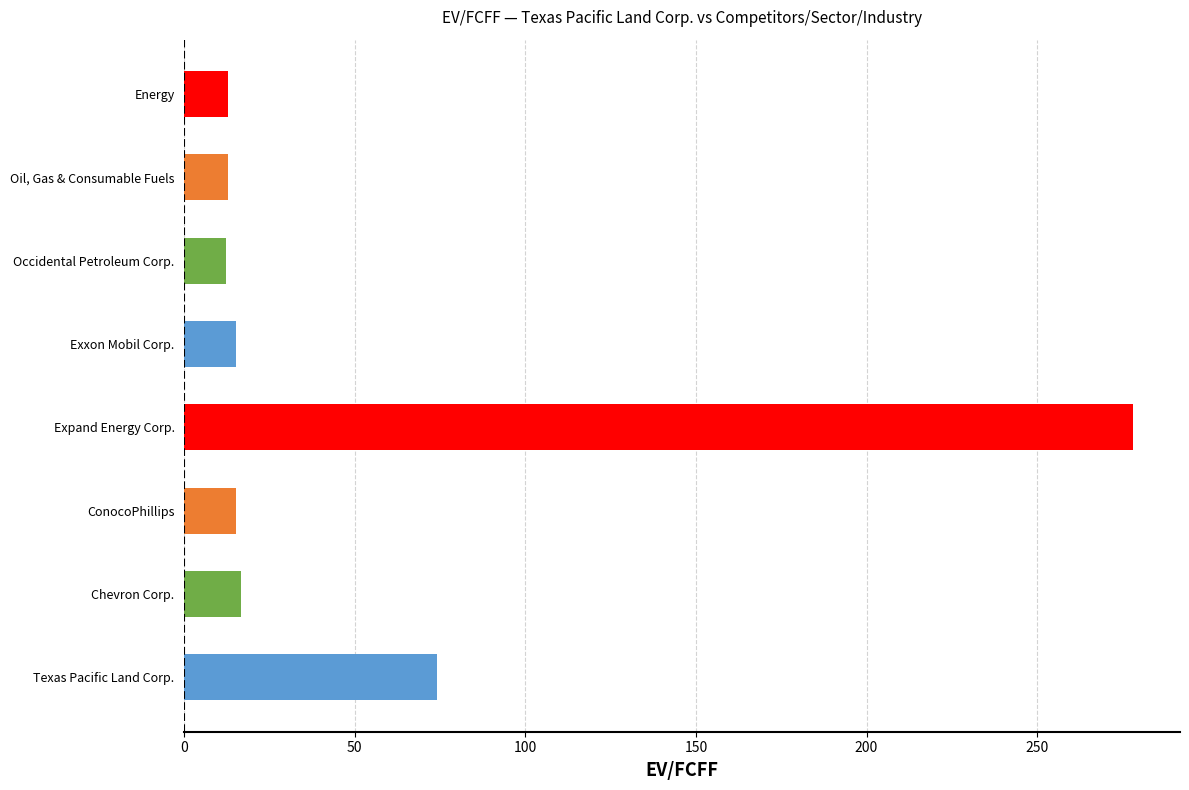

What is the change in value from Texas Pacific Land Corp. to Chevron Corp.?

-57.3